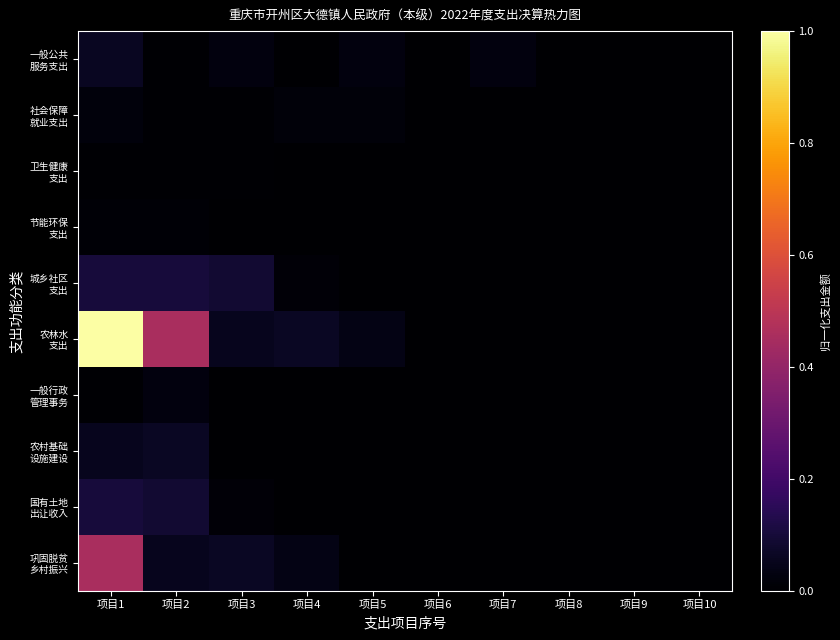

At which category does the chart reach its minimum across all series?

项目8